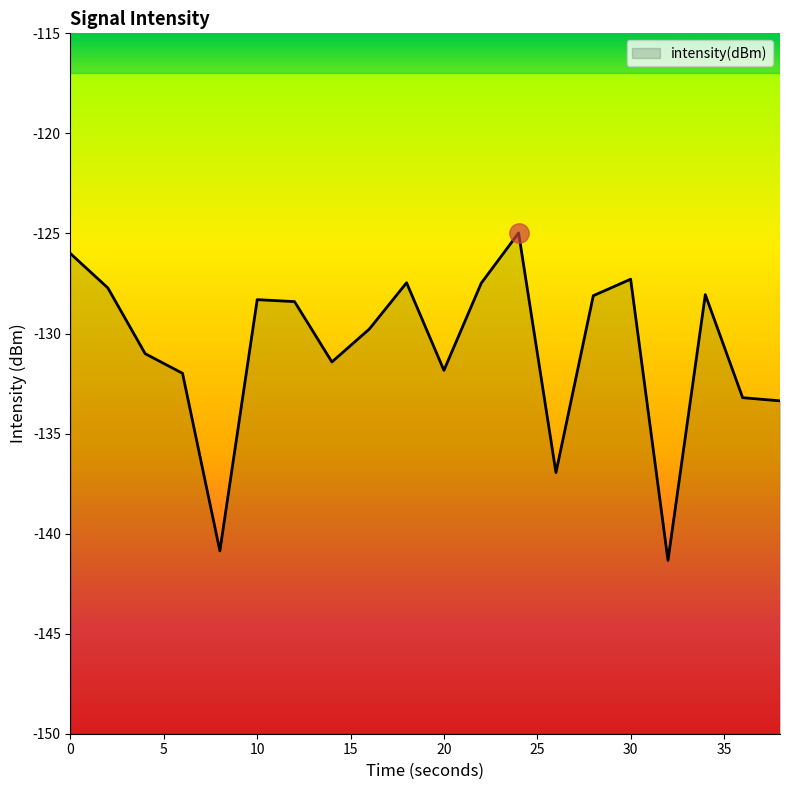

List the labels in order of value, largest first.

24, 0, 30, 18, 22, 2, 34, 28, 10, 12, 16, 4, 14, 20, 6, 36, 38, 26, 8, 32